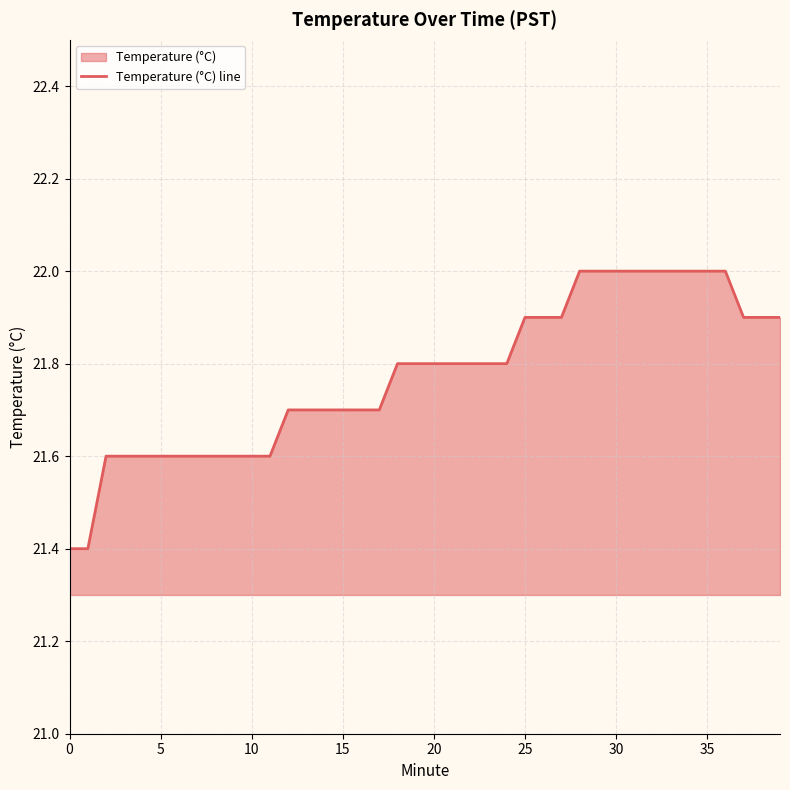

What is the change in value from 20 to 27?

+0.1